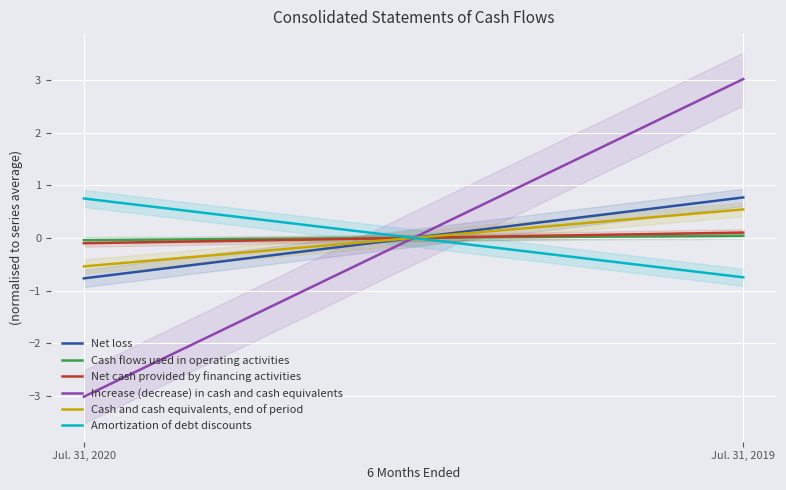

Reading left to right, what are all the values shown in this chart?

Net loss: -0.8	0.8
Cash flows used in operating activities: -0.0	0.0
Net cash provided by financing activities: -0.1	0.1
Increase (decrease) in cash and cash equivalents: -3.0	3.0
Cash and cash equivalents, end of period: -0.5	0.5
Amortization of debt discounts: 0.7	-0.7